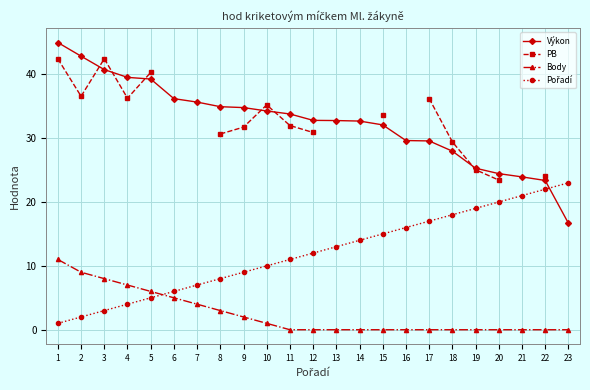

What are all the series names shown in the legend?

Výkon, PB, Body, Pořadí